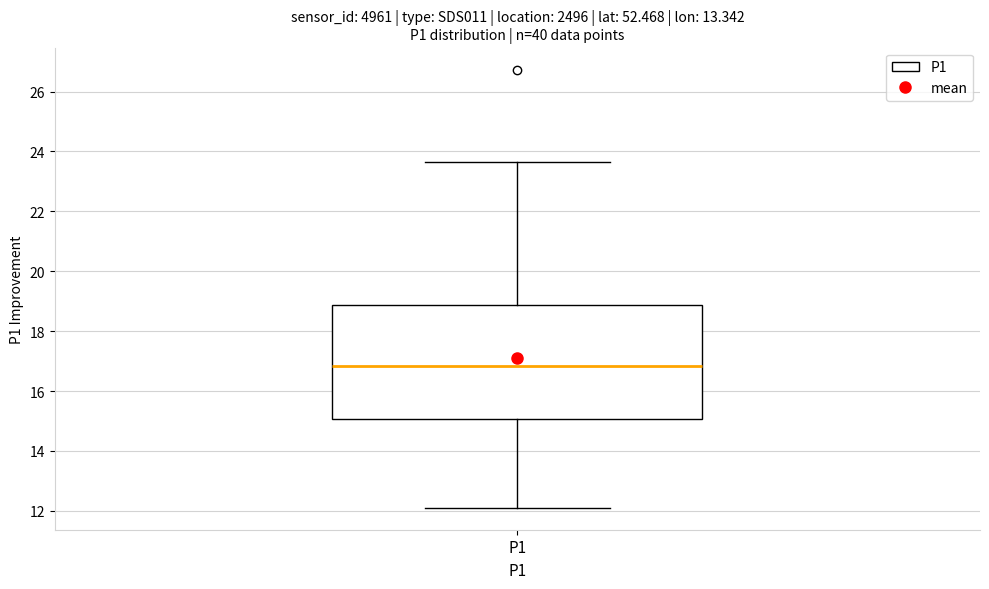

Where is the upper edge of the box for P1 on the y-axis? The values are not printed on the chart, so give them approximately, as read against the axis.

18.8